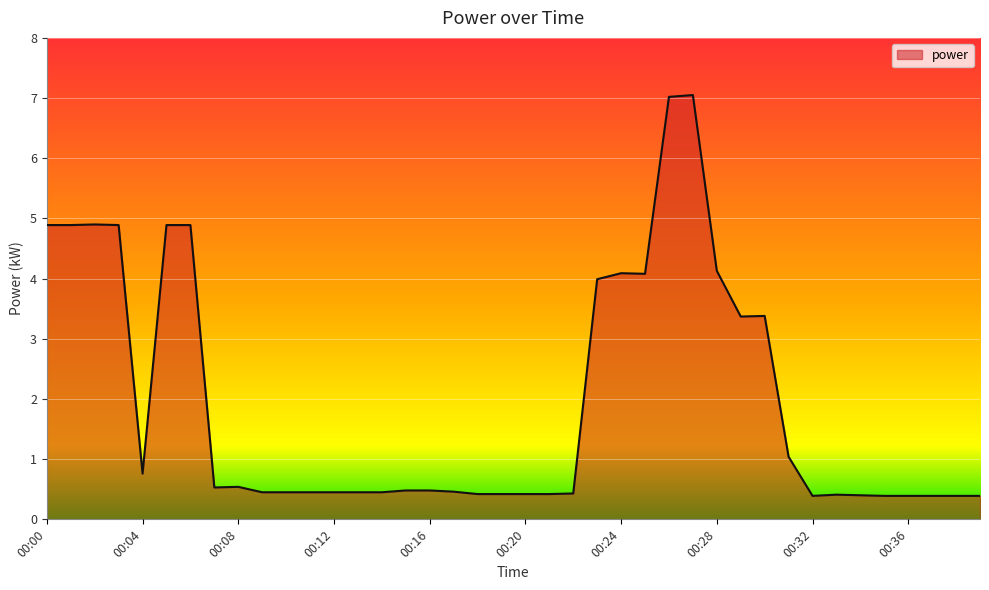

What is the difference between the second highest and minimum values?

6.6